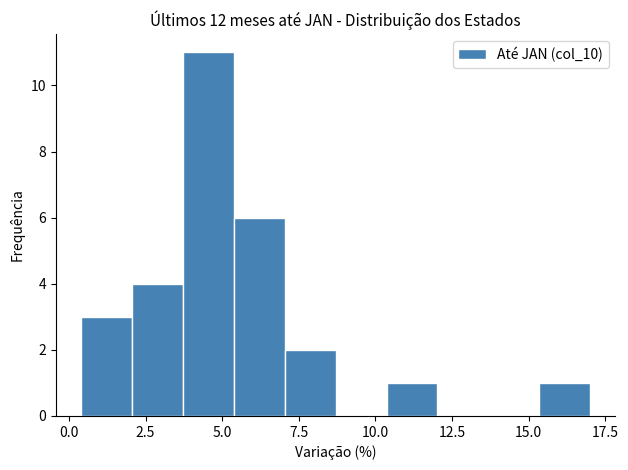

Around what value on the x-axis is the tallest bar? Give the approximate position of its centre, as read against the axis.

4.5